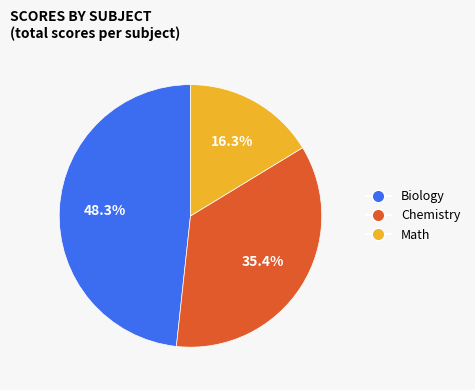

How many segments does this pie chart have?

3